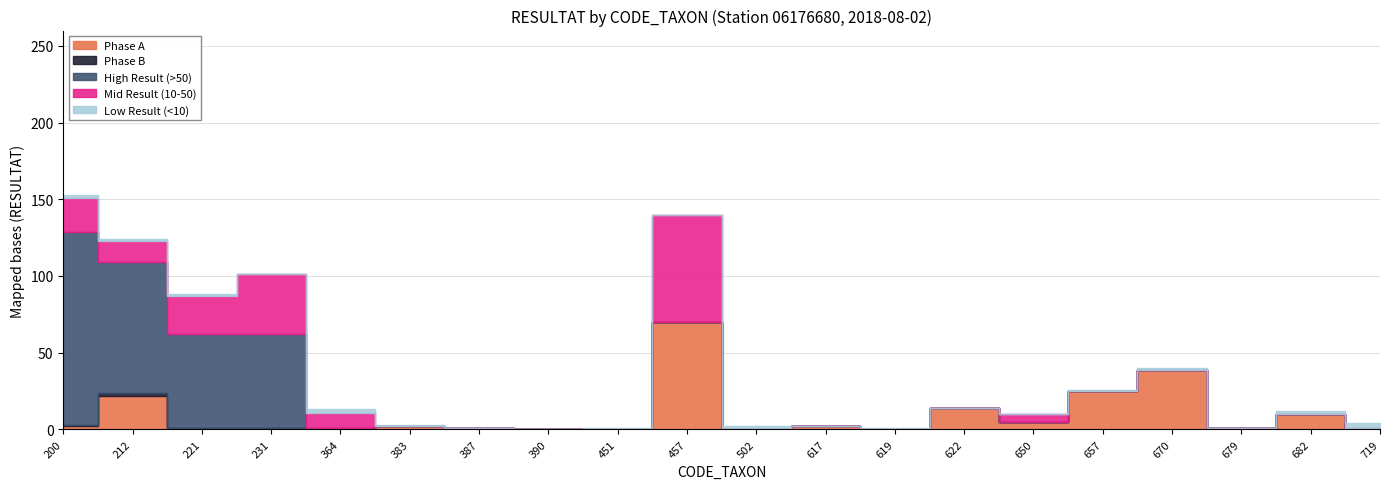

Count the number of categories in the chart.

20